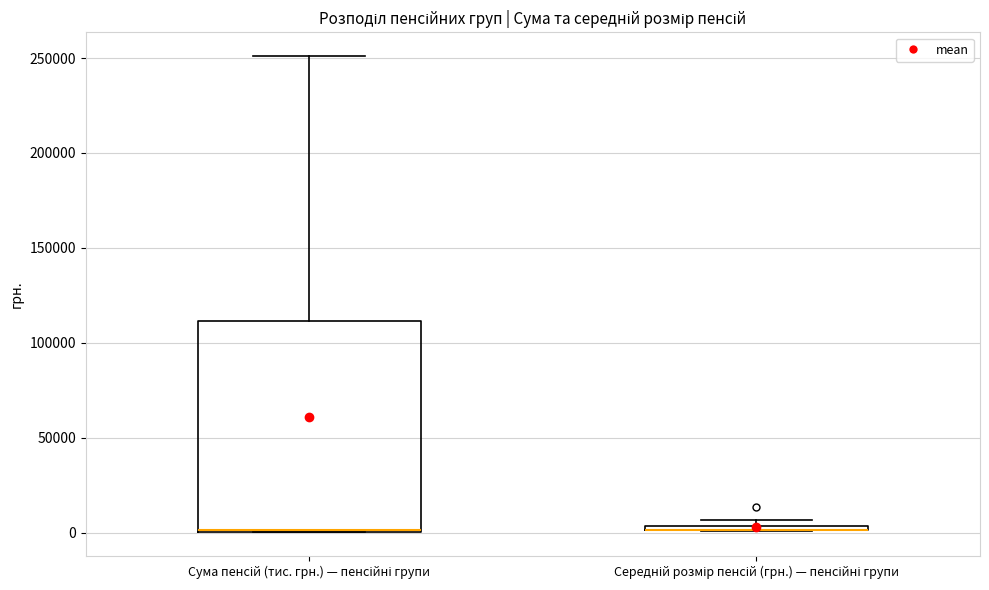

Which box is the tallest, from its lower edge to its upper edge?

Сума пенсій (тис. грн.) — пенсійні групи